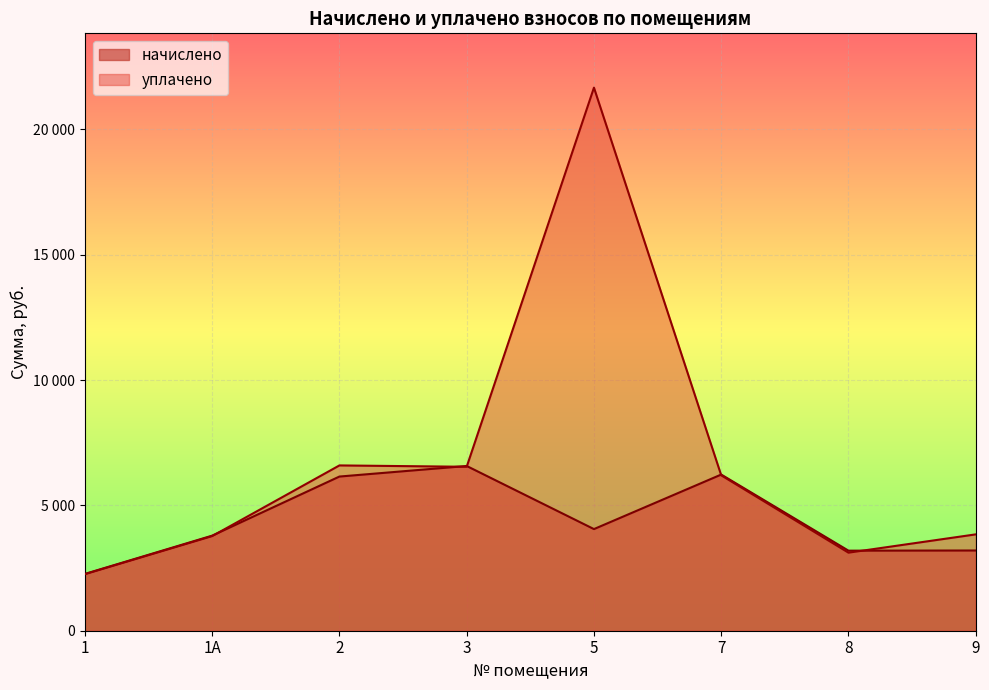

What is the label of the 3rd point from the left?

2